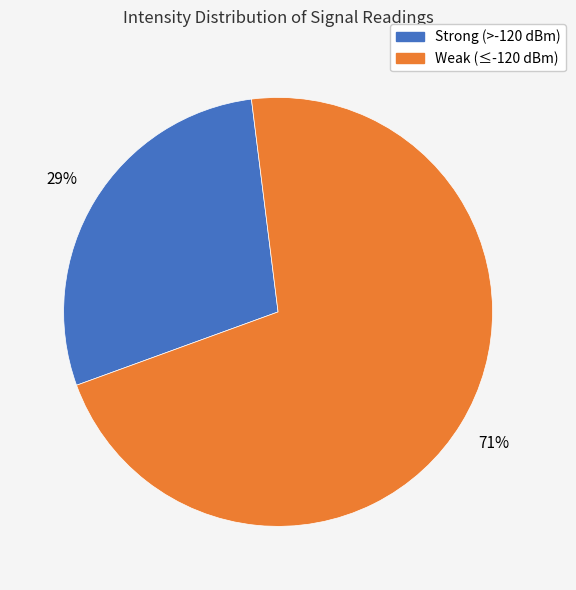

Is there any slice that represents more than half of the pie?

Yes